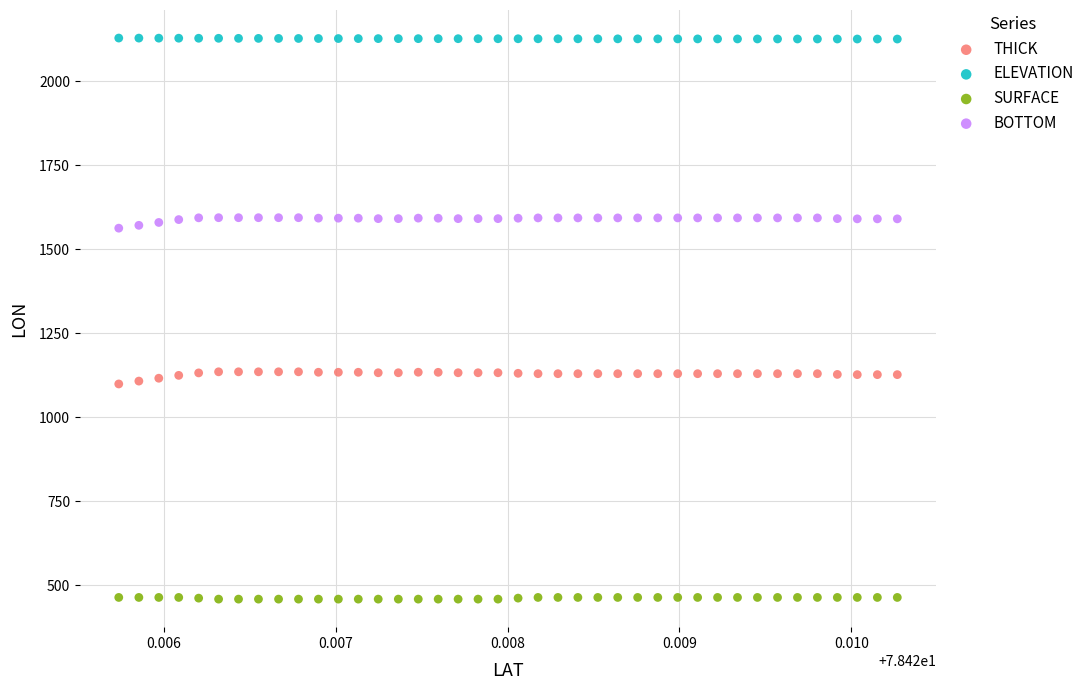

Across all data points, what is the range of Y values (max minus min)?

1669.6